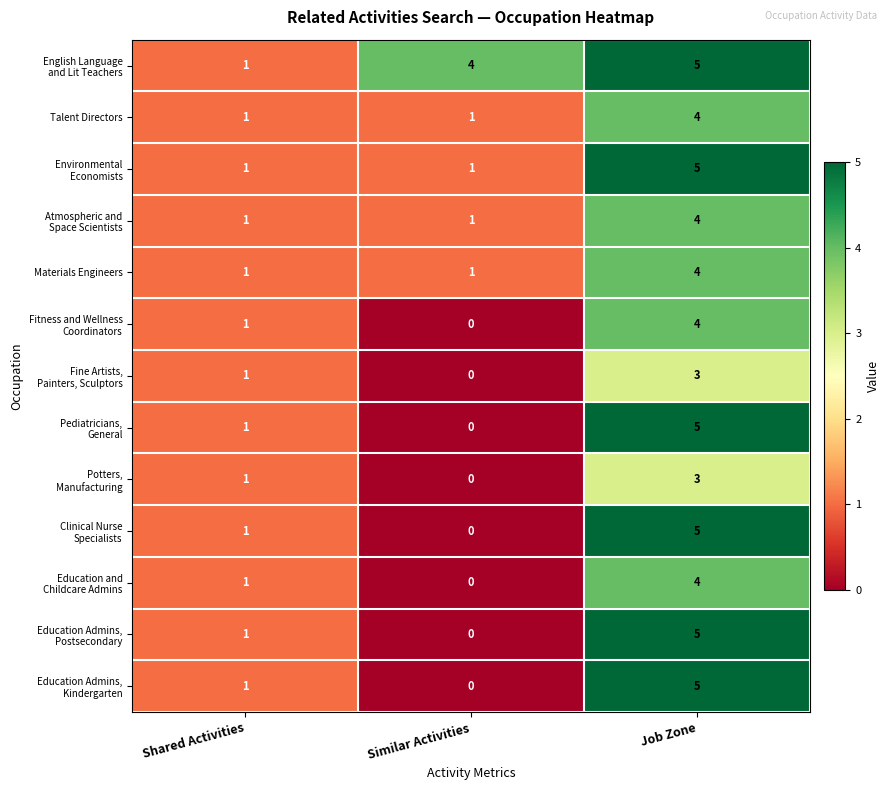

What is the greatest value displayed?

5